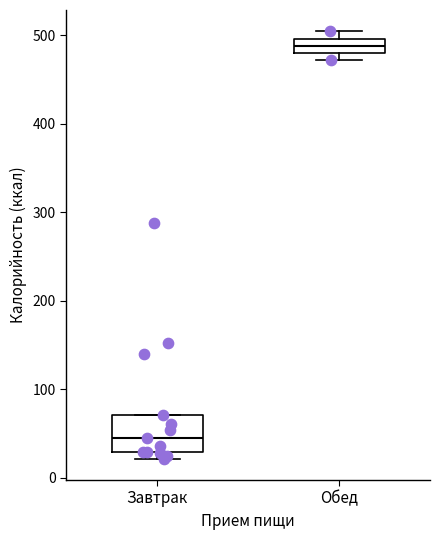

Comparing the boxes themselves (not the whiskers), which one is the tallest?

Завтрак